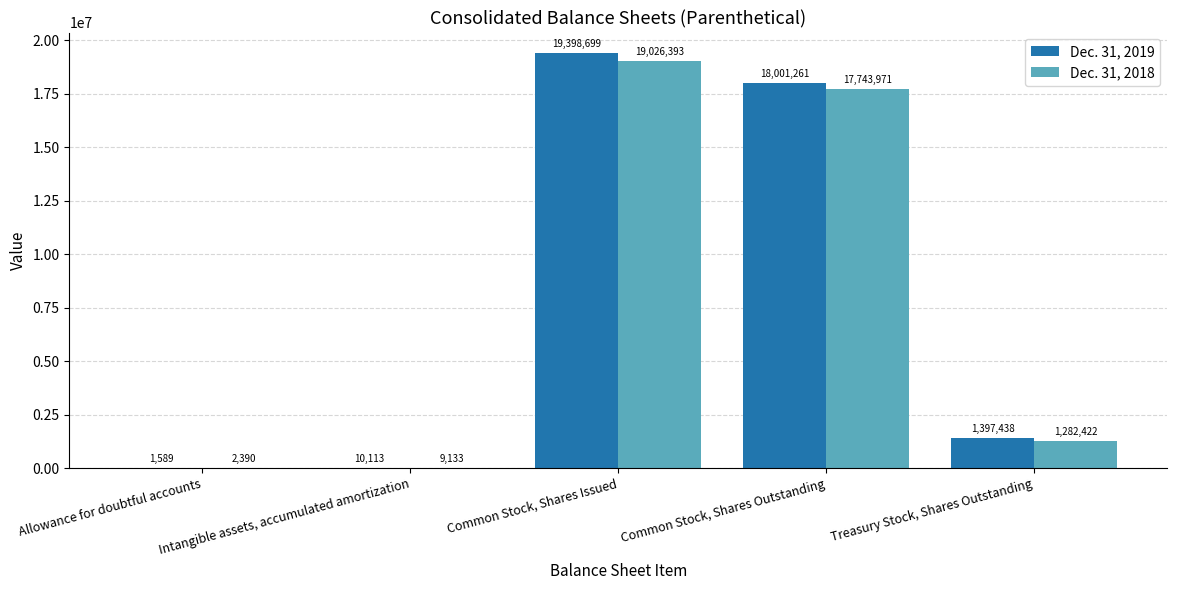

At which label does Dec. 31, 2019 first exceed 1397438?

Common Stock, Shares Issued